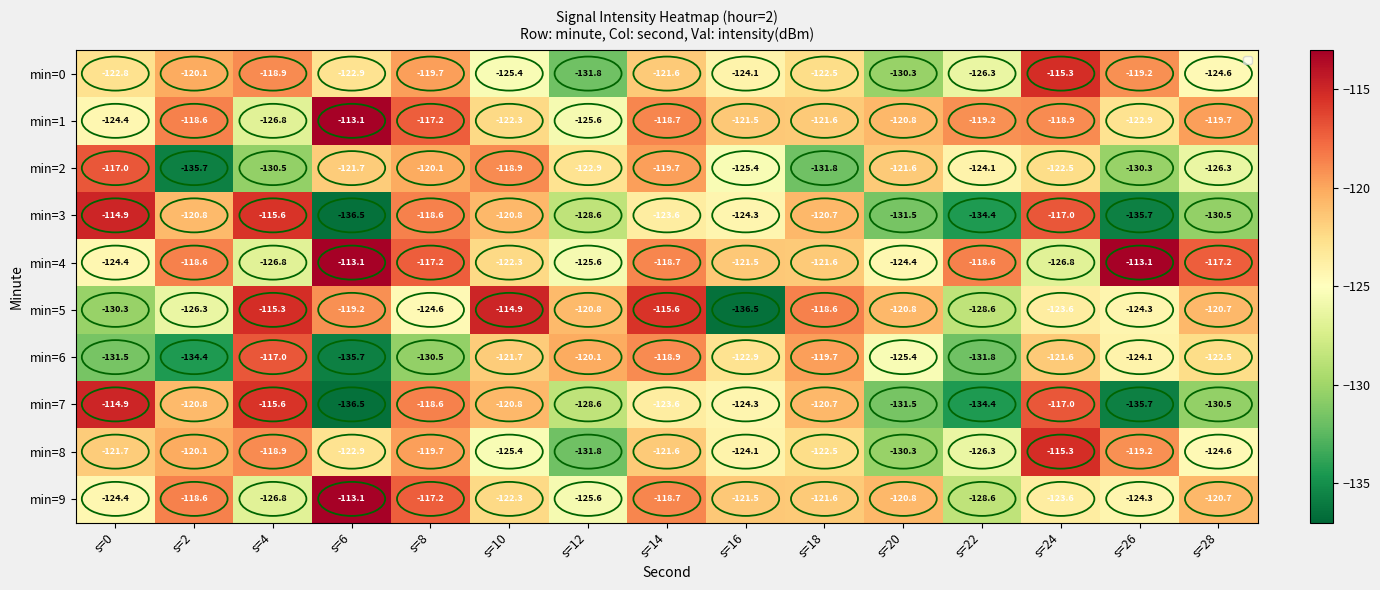

What is the sum of all min=6 values?

-1878.0